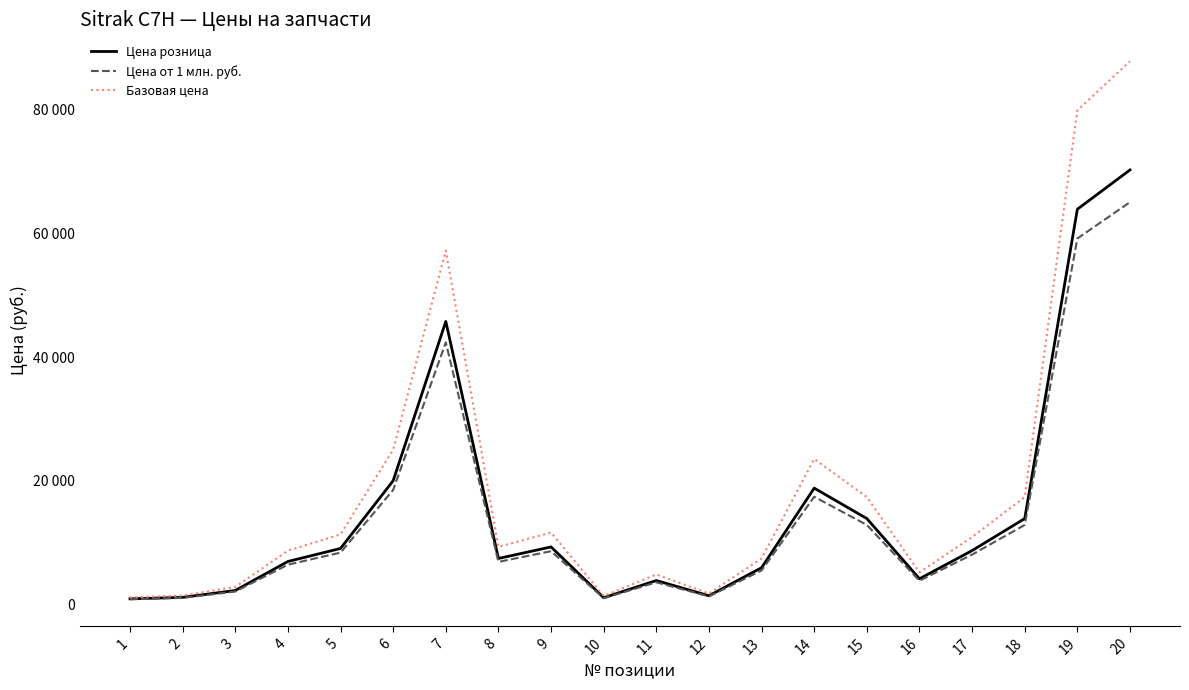

What is the minimum value shown in the chart?

868.1